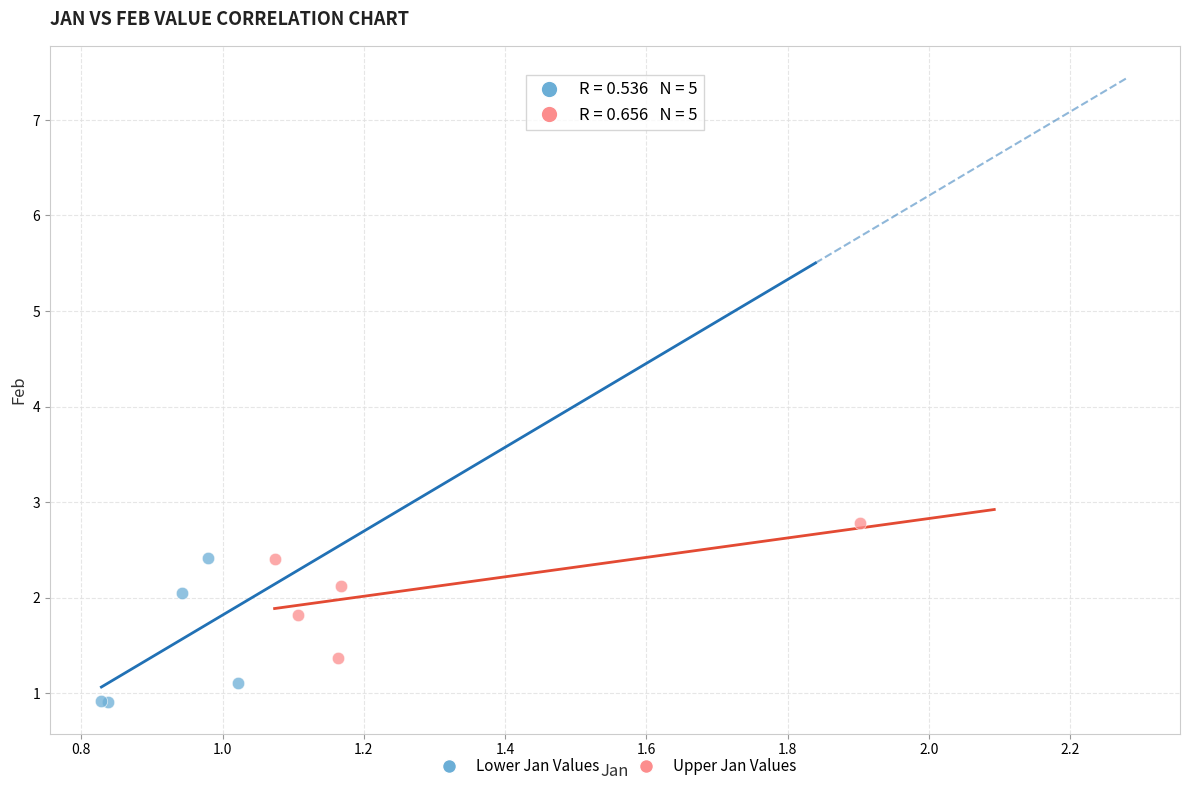

Which series has the widest spread of Y values?

Lower Jan Values